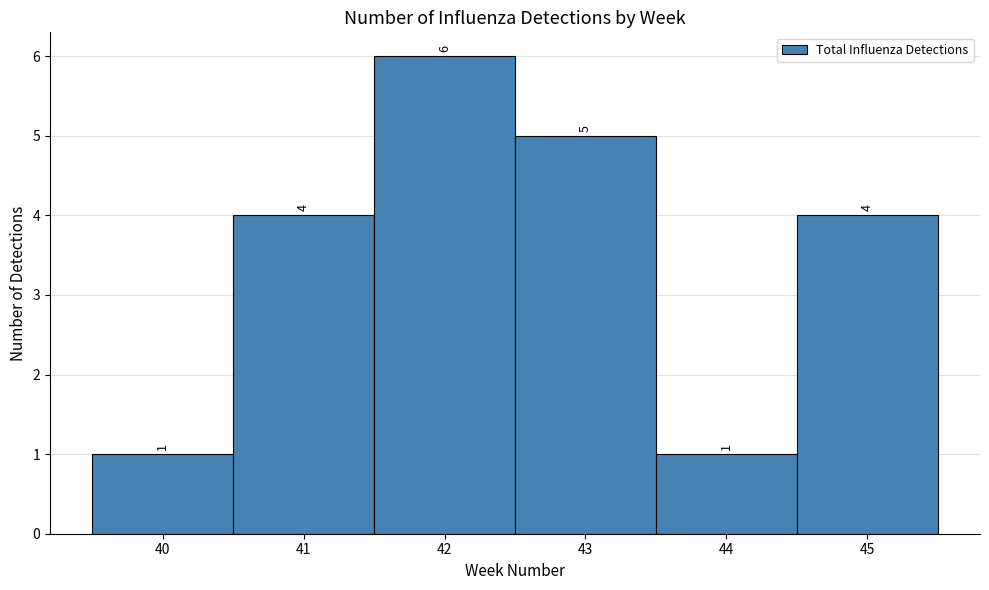

Reading left to right, transcribe this chart: for each bar, give the range it covers on the x-axis and its height.

39.5 to 40.5: 1
40.5 to 41.5: 4
41.5 to 42.5: 6
42.5 to 43.5: 5
43.5 to 44.5: 1
44.5 to 45.5: 4